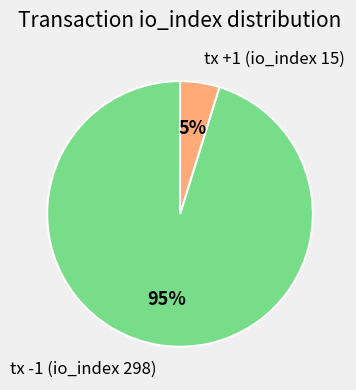

What is the majority slice?

tx -1 (io_index 298)